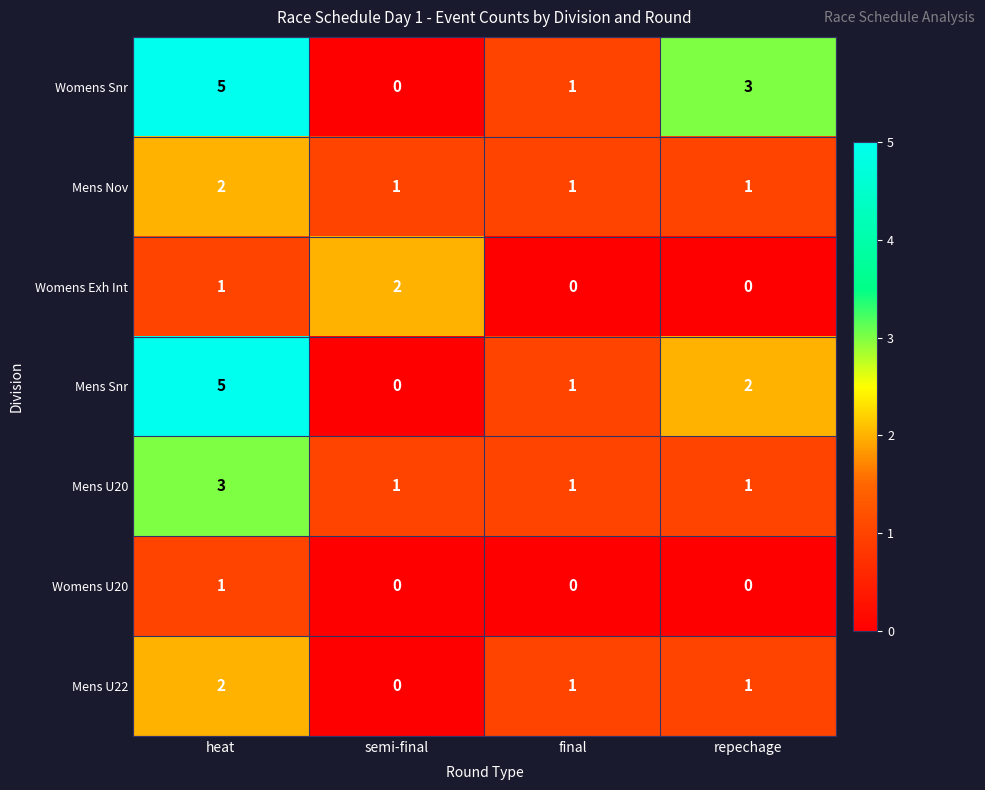

What is the sum of all Mens U22 values?

4